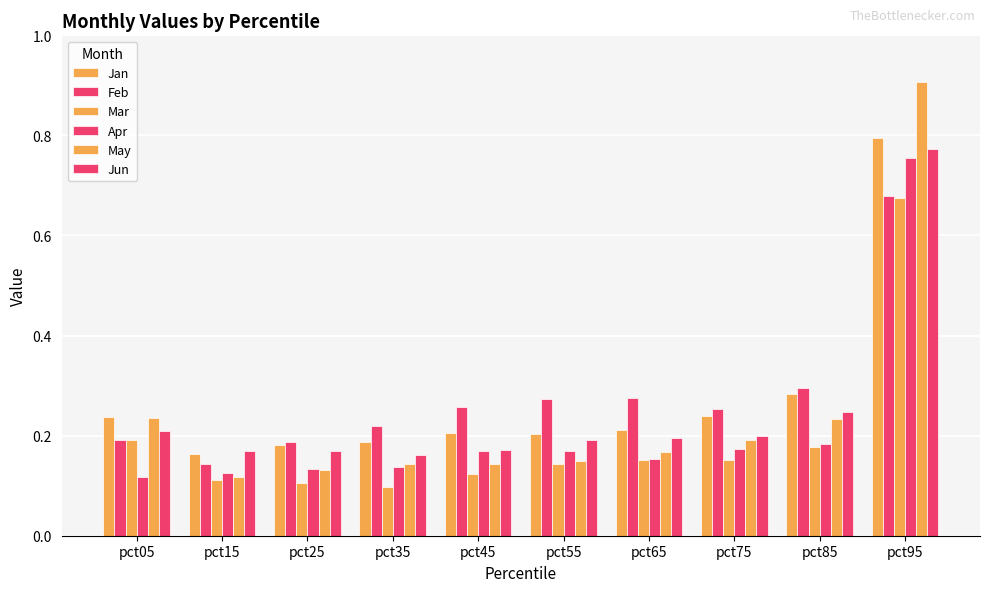

Which series changed the most between pct05 and pct75?

Feb